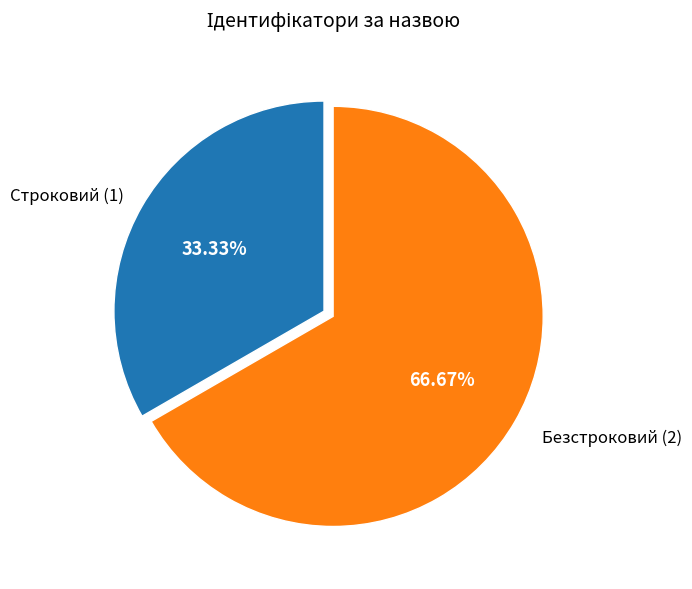

Is there a majority slice in this chart?

Yes